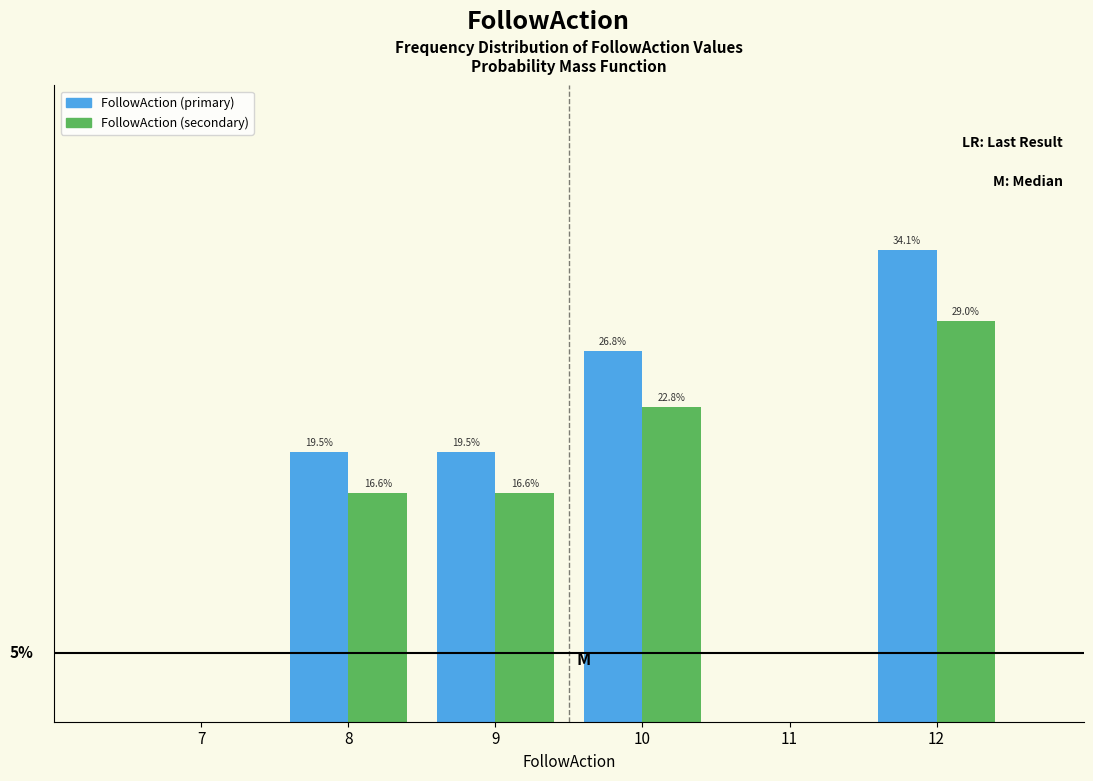

Which series has the largest total across all categories?

FollowAction (primary)